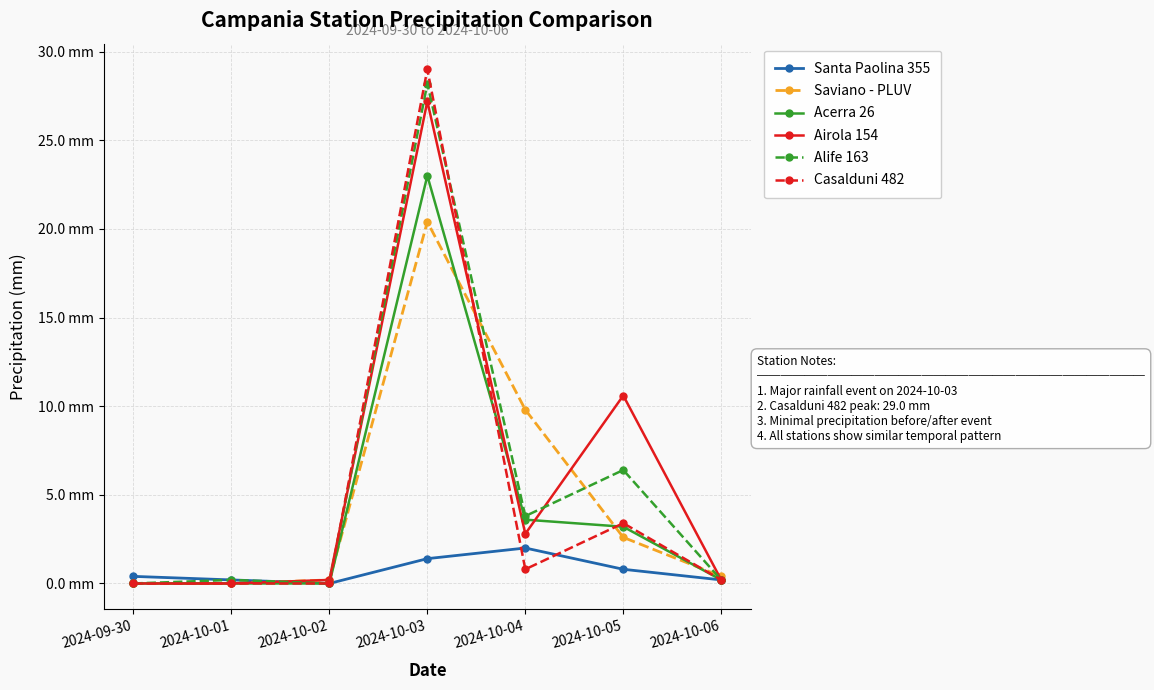

Where do Casalduni 482 and Airola 154 first cross each other?

2024-10-02 and 2024-10-03